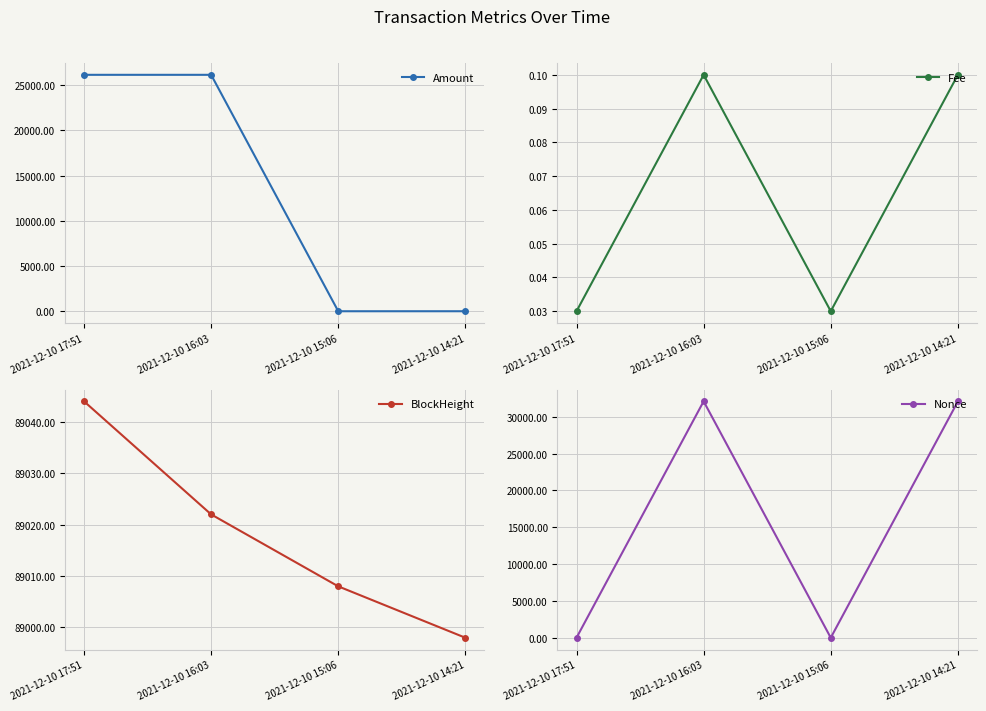

Is the value of BlockHeight at 2021-12-10 14:21 greater than the value of Fee at 2021-12-10 16:03?

Yes